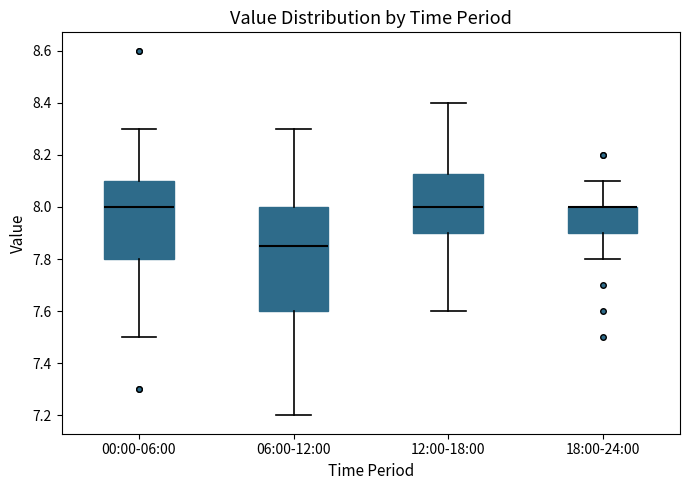

Which box is the tallest, from its lower edge to its upper edge?

06:00-12:00